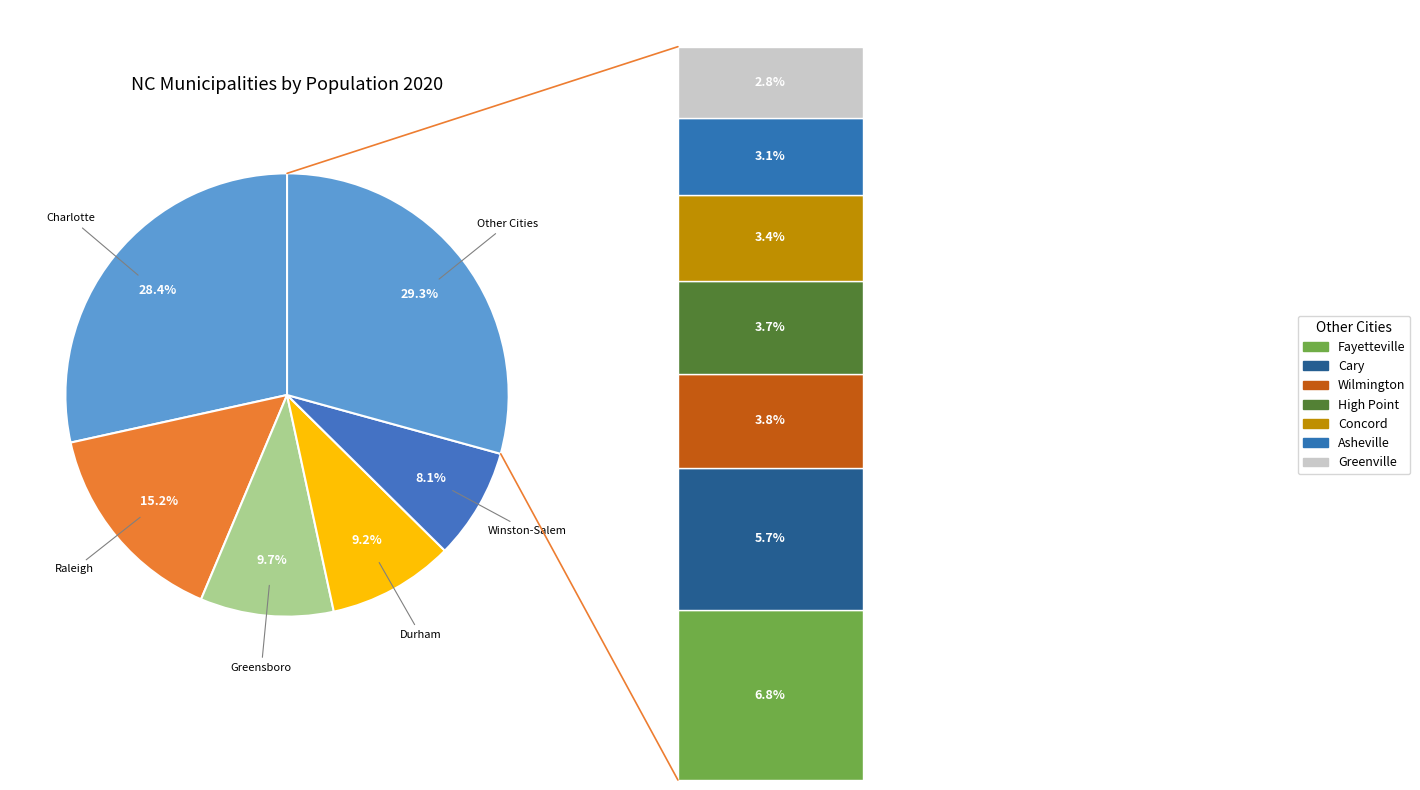

Which category has the biggest portion of the pie?

Charlotte